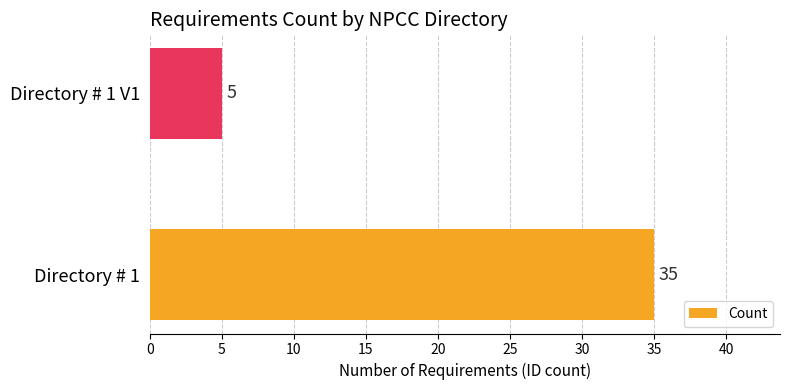

How many values are between 5 and 35?

2